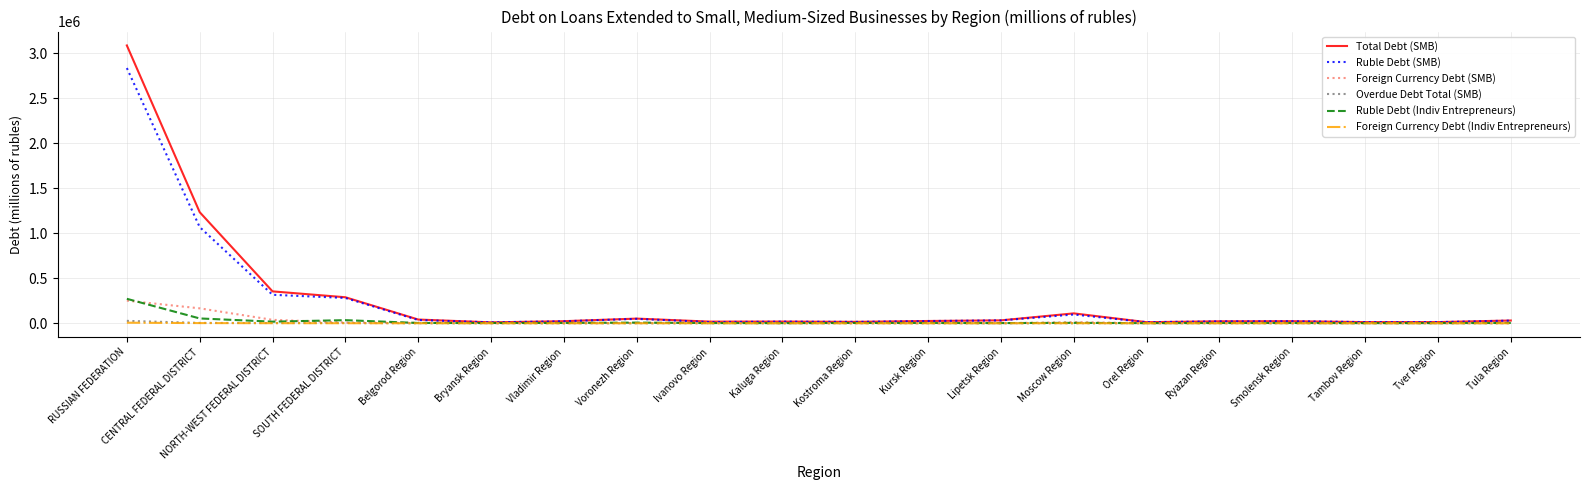

Which category has the highest value in the Ruble Debt (Indiv Entrepreneurs) series?

RUSSIAN FEDERATION